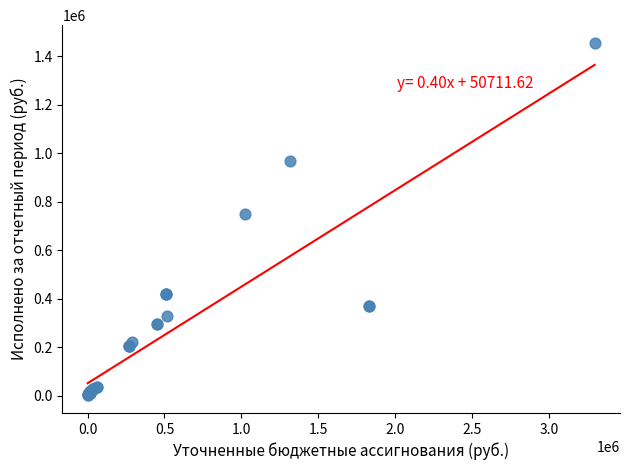

What Y value in the scatter plot is closest to 727941?

747010.6